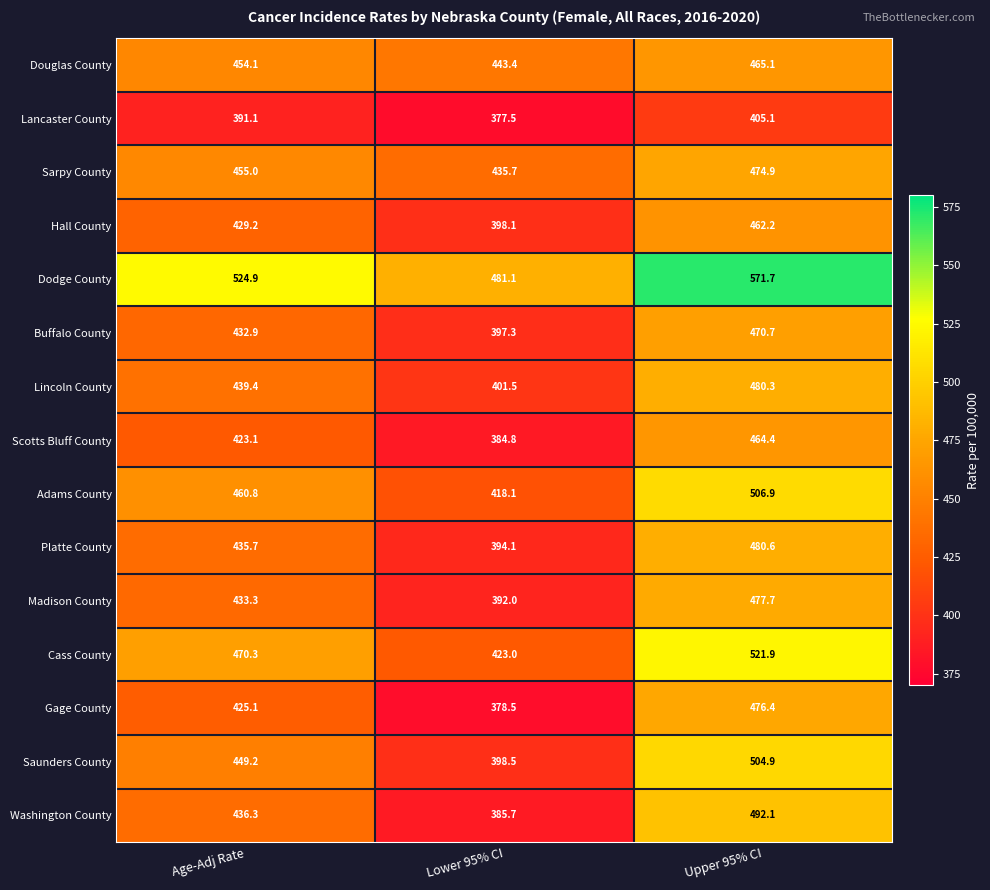

What is the sum of the Douglas County values at Upper 95% CI and Age-Adj Rate?

919.2